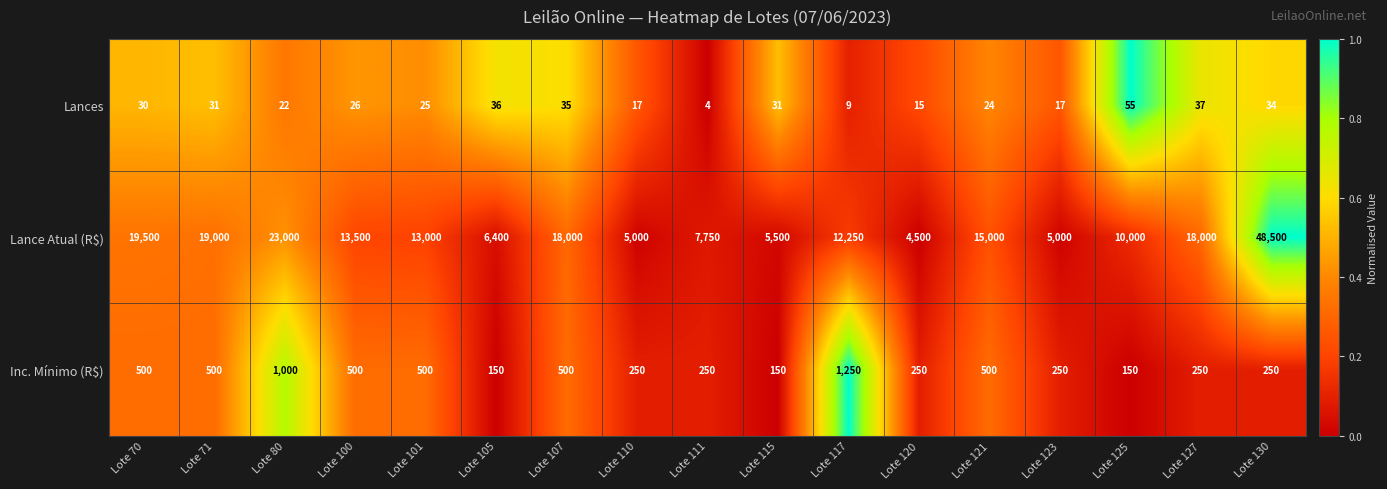

Which series has the widest spread of values?

Lance Atual (R$)